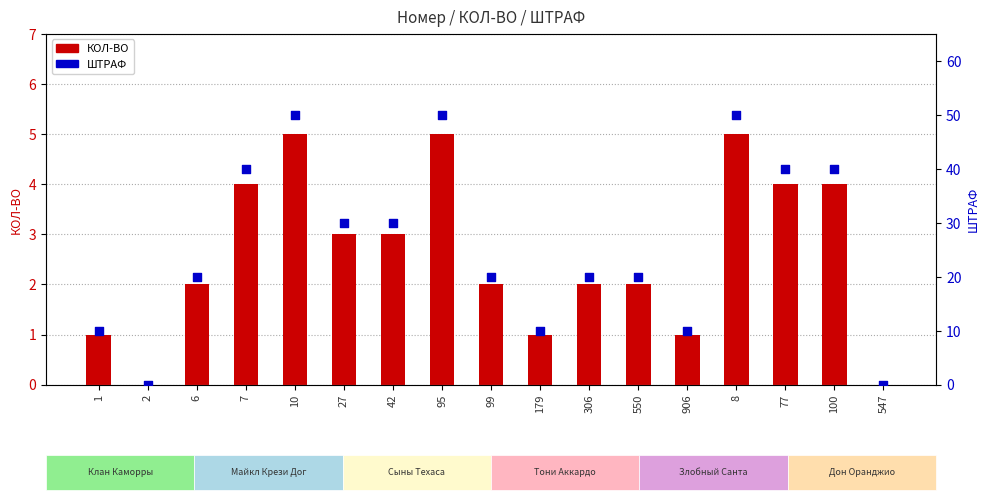

At which category is the sum across all series the highest?

10